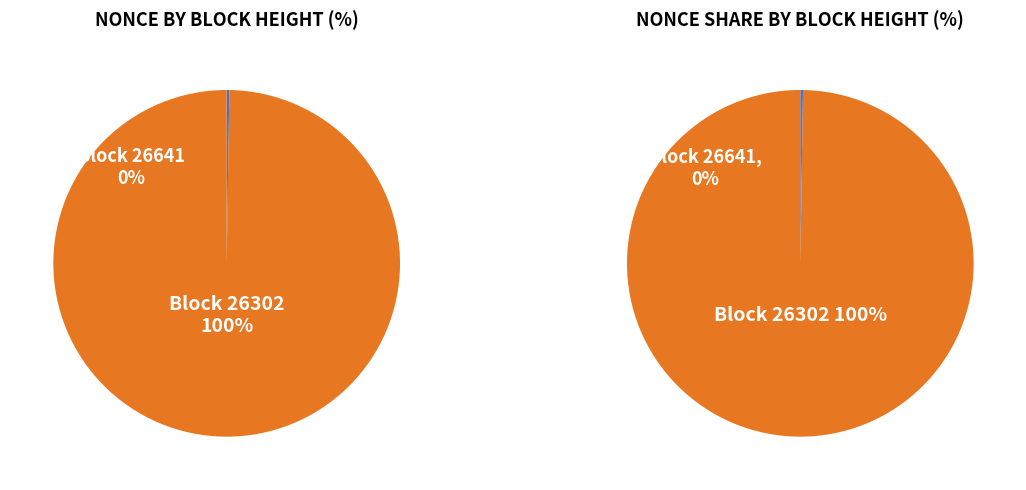

How many segments does this pie chart have?

2